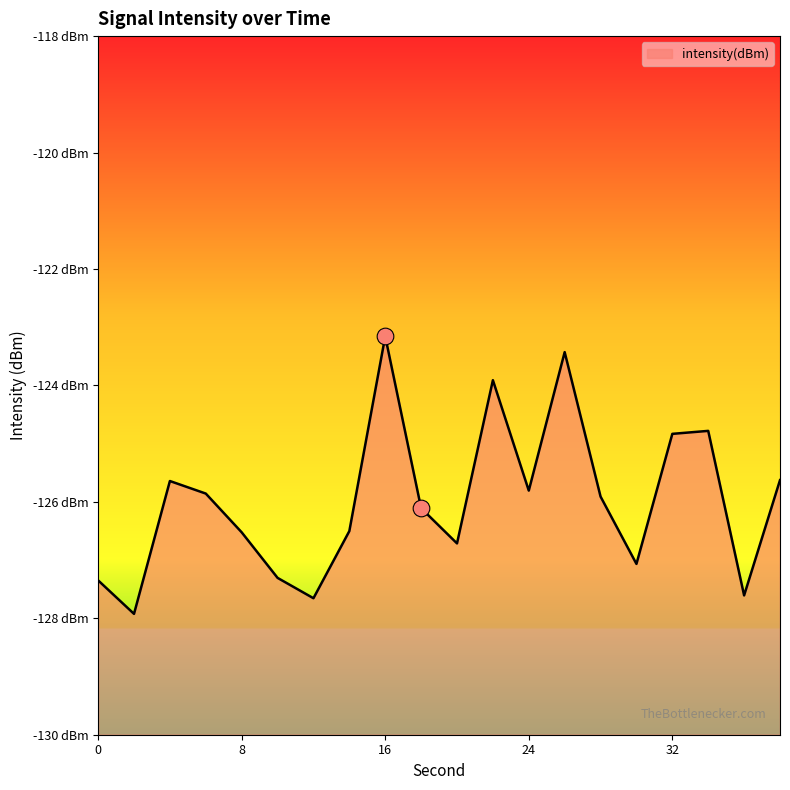

Rank the categories by value from lowest to highest.

2, 12, 36, 0, 10, 30, 20, 8, 14, 18, 28, 6, 24, 4, 38, 32, 34, 22, 26, 16